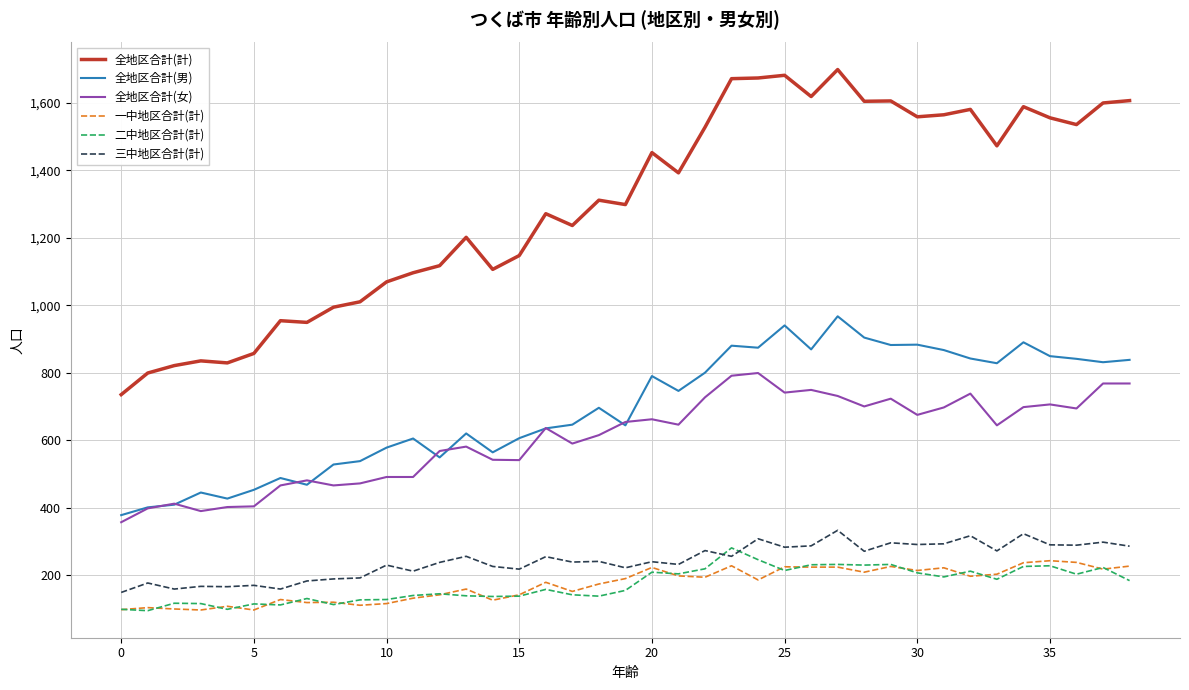

True or false: 二中地区合計(計) and 全地区合計(計) cross at least once.

False